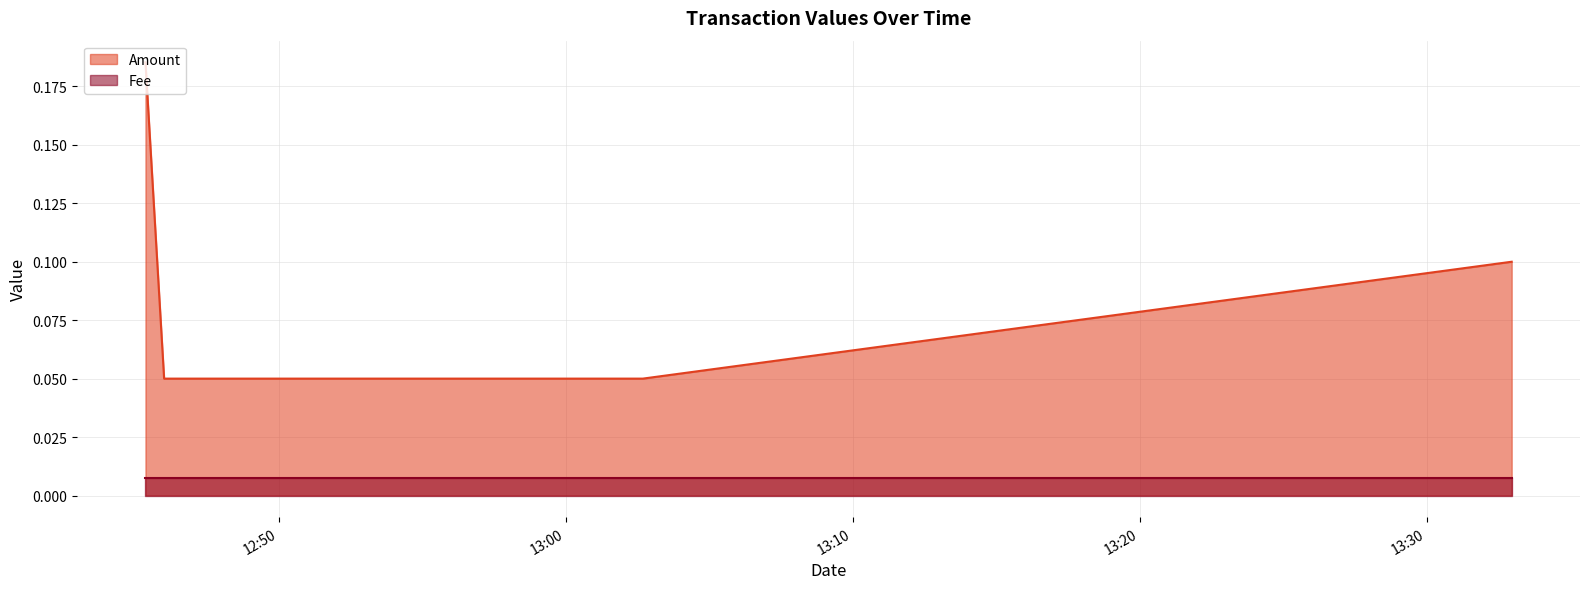

What is the change in value from 2019-06-04 12:45:21 to 2019-06-04 13:02:41?

-0.1